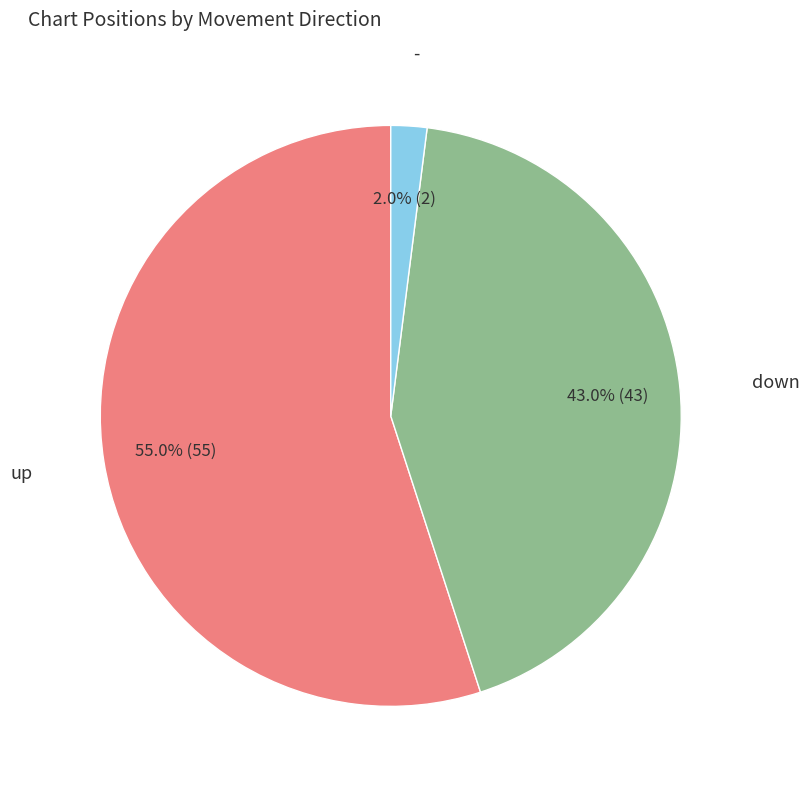

How many segments does this pie chart have?

3